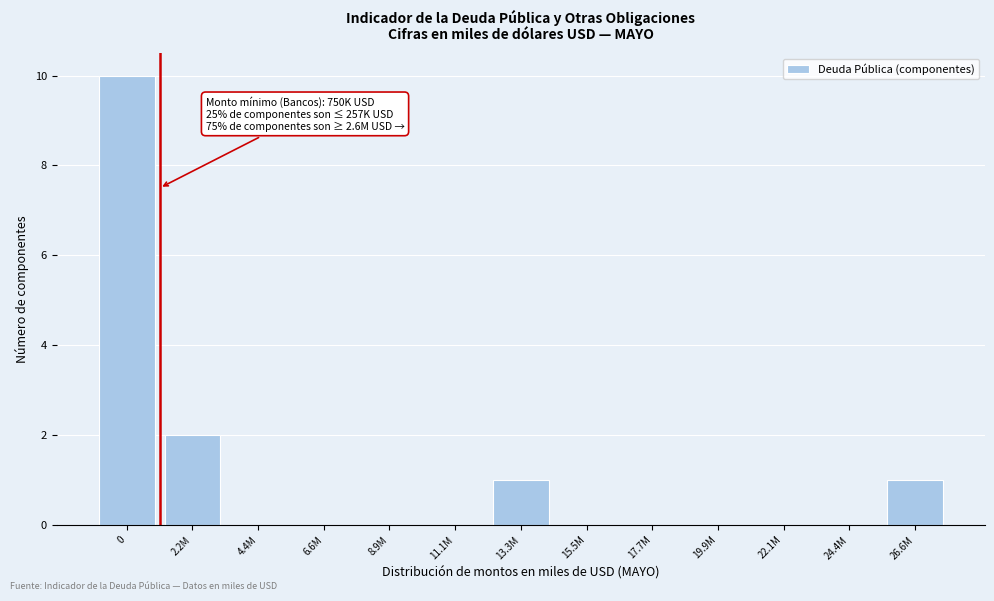

Reading right to left, extract all data points from this chart.

26.6M=1	24.4M=0	22.1M=0	19.9M=0	17.7M=0	15.5M=0	13.3M=1	11.1M=0	8.9M=0	6.6M=0	4.4M=0	2.2M=2	0=10